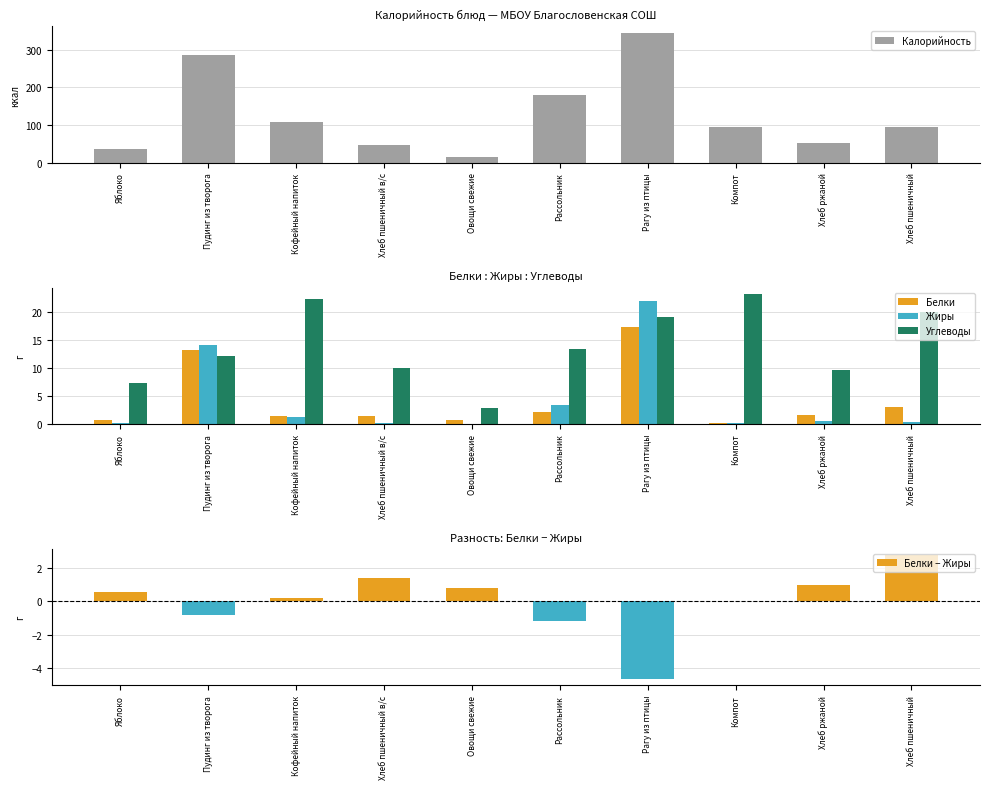

At Хлеб пшеничный, list the series in order from smallest to largest.

Жиры, Белки − Жиры, Белки, Углеводы, Калорийность